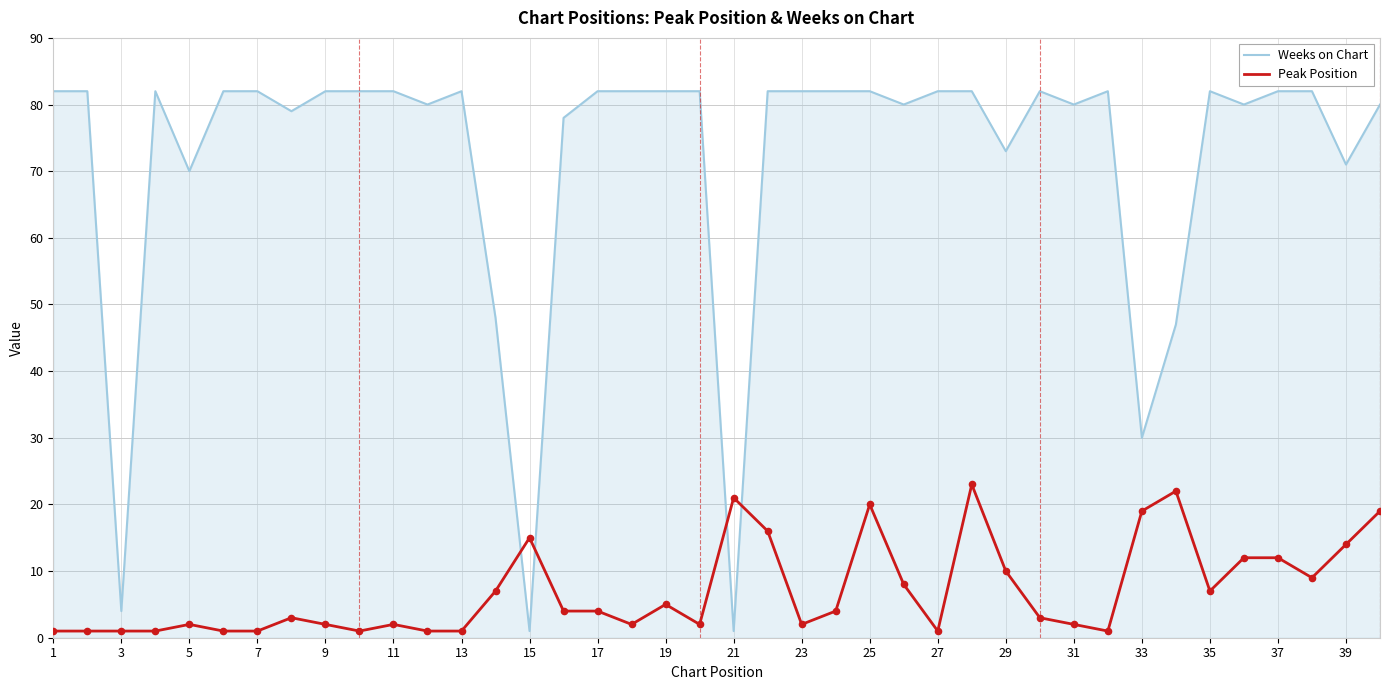

Which series has the widest spread of values?

Weeks on Chart